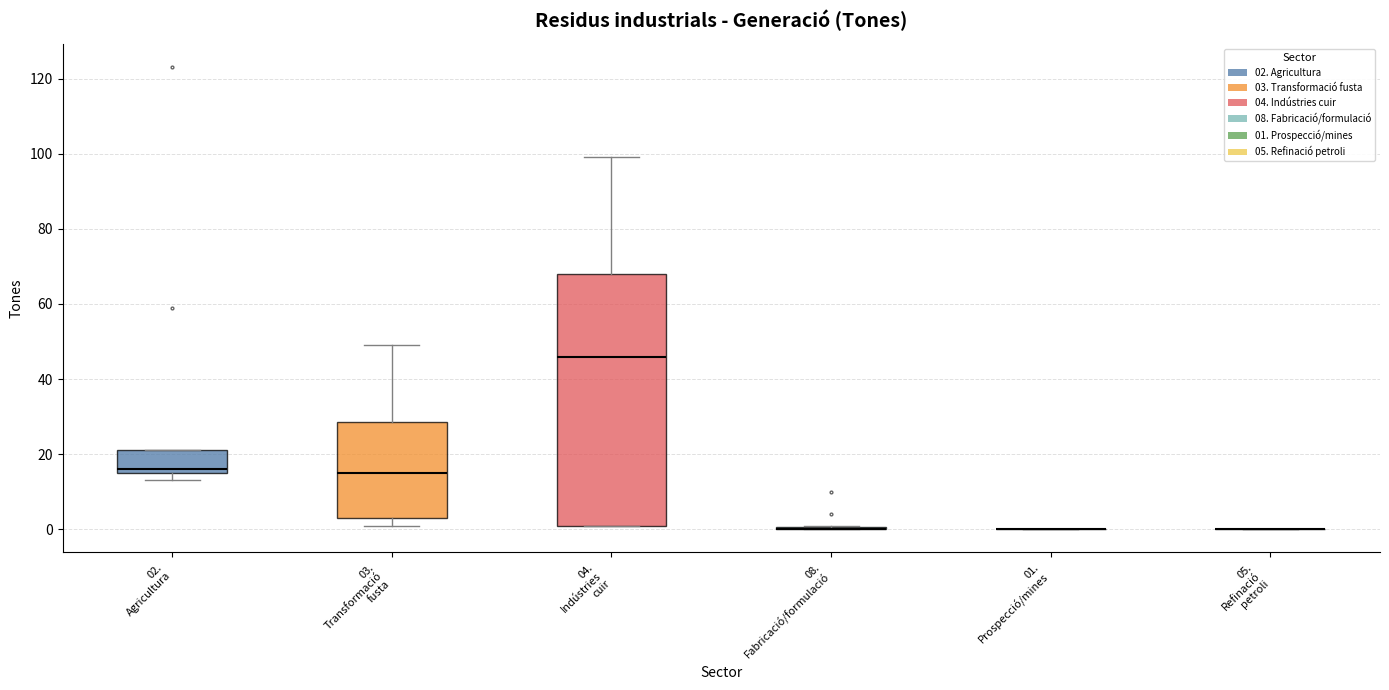

Reading left to right, transcribe this box plot: for each box, give where its median line is, the range the box spans, and where its two whiskers end, as read against the y-axis. The values are not printed on the chart, so give them approximately, as read against the axis.

02. Agricultura: median 16 (just above the box's lower edge), box 16 to 22, whiskers 14 to 22
03. Transformació fusta: median 16, box 4 to 28, whiskers 2 to 50
04. Indústries cuir: median 46, box 2 to 68, whiskers 2 to 100
08. Fabricació/formulació: box collapsed to a line at 0, whiskers 0 to 2
01. Prospecció/mines: box collapsed to a line at 0, whiskers 0 to 0
05. Refinació petroli: box collapsed to a line at 0, whiskers 0 to 0